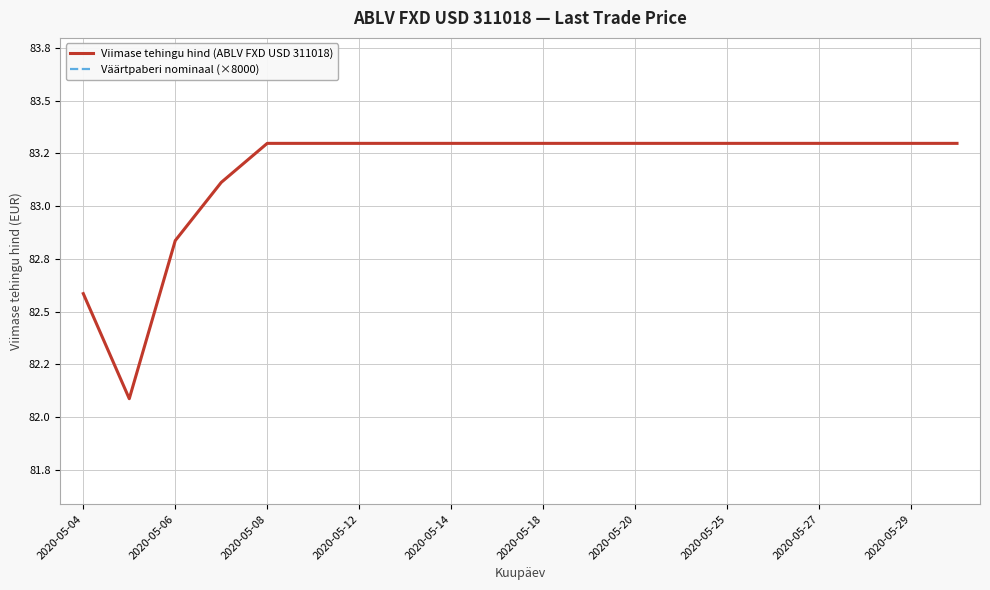

At which category is the sum across all series the highest?

2020-05-08